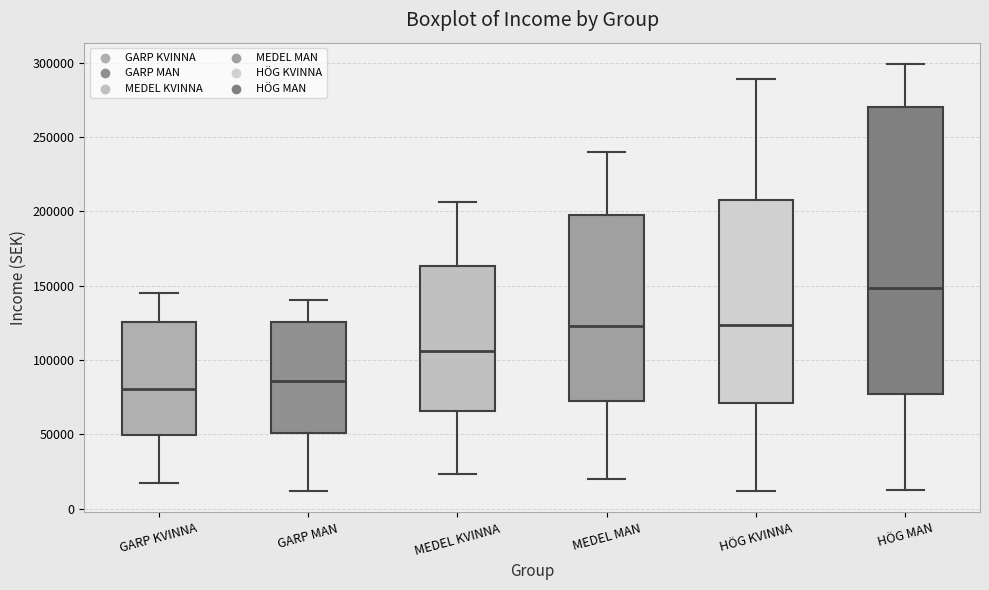

Where does the upper whisker of the box for HÖG MAN end on the y-axis? The values are not printed on the chart, so give them approximately, as read against the axis.

300000